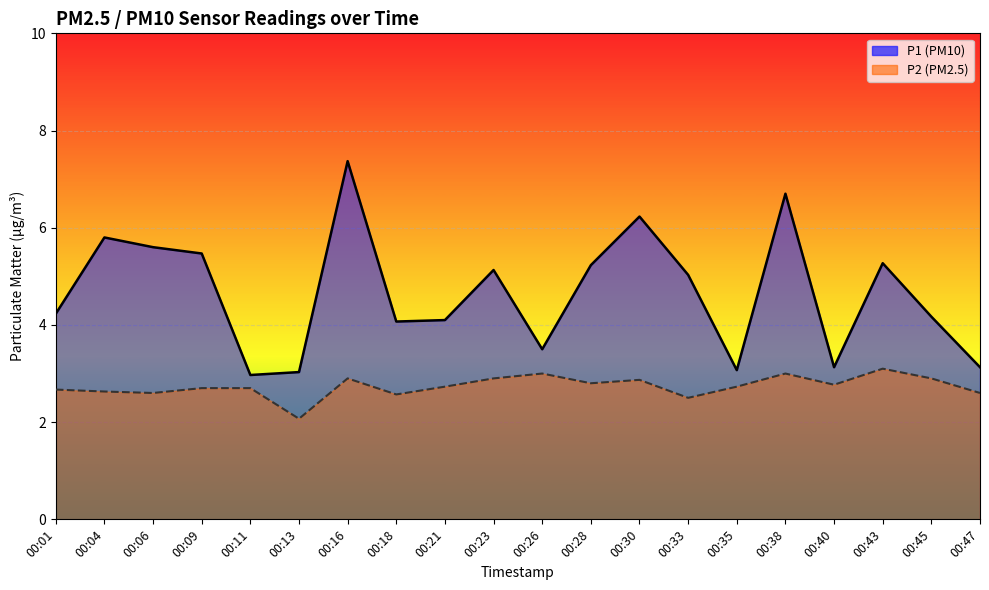

Read the P1 line value at 00:30.

6.2